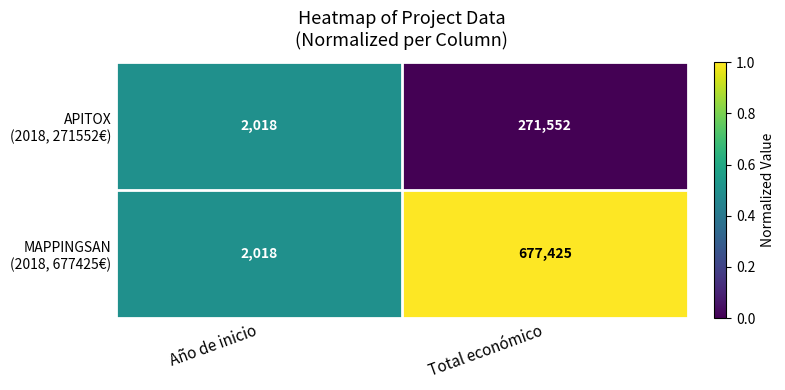

What is the total value across all series at Año de inicio?

4036